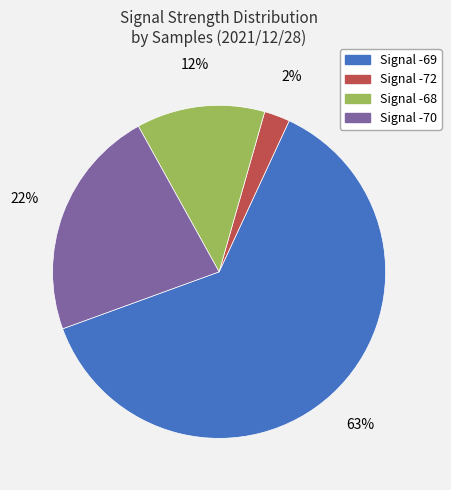

Does any single category account for the majority?

Yes